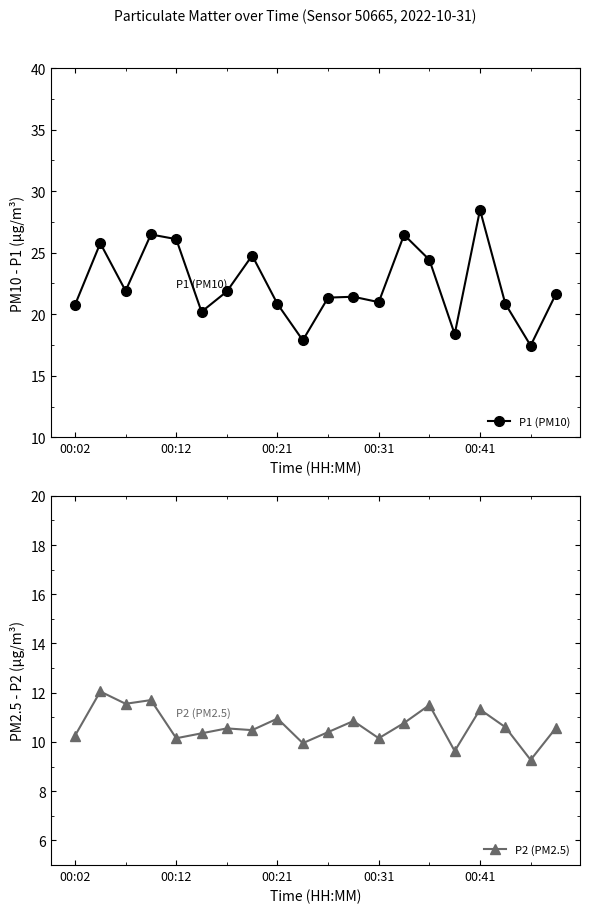

True or false: P2 (PM2.5) has a value of 2.5 at 9.

False